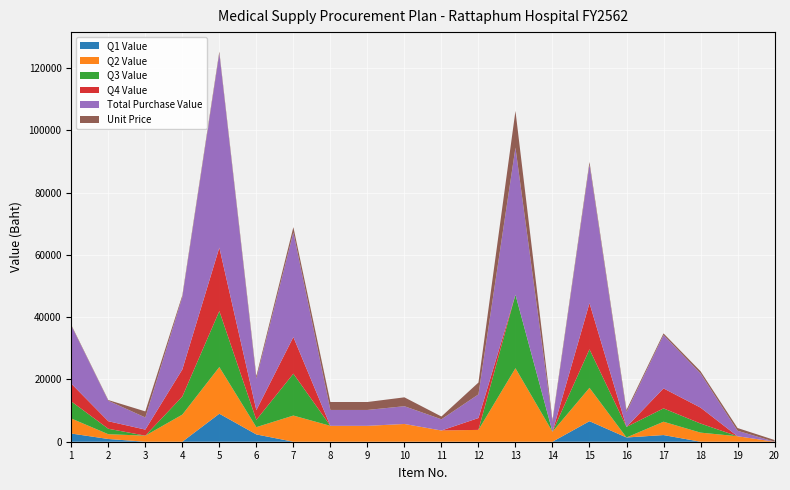

Reading left to right, extract all data points from this chart.

Q1 Value: 2632.2	877.4	0.0	0.0	8988.0	2340.0	0.0	0.0	0.0	0.0	0.0	0.0	0.0	0.0	6591.2	1360.0	2140.0	0.0	0.0	0.0
Q2 Value: 4825.7	1535.5	1947.4	8700.0	14980.0	2340.0	8400.0	5100.0	5100.0	5700.0	3600.0	3800.0	23600.0	3210.0	10710.7	0.0	4280.0	2920.0	1760.0	0.0
Q3 Value: 5483.8	1754.8	0.0	5800.0	17976.0	2340.0	13440.0	0.0	0.0	0.0	0.0	0.0	23600.0	0.0	12358.5	3400.0	4280.0	2920.0	0.0	0.0
Q4 Value: 5703.1	2412.8	1947.4	8700.0	20372.8	3120.0	11760.0	0.0	0.0	0.0	0.0	3800.0	0.0	0.0	14830.2	0.0	6420.0	5110.0	0.0	0.0
Total Purchase Value: 18644.8	6580.5	3894.8	23200.0	62316.8	10140.0	33600.0	5100.0	5100.0	5700.0	3600.0	7600.0	47200.0	3210.0	44490.6	4760.0	17120.0	10950.0	1760.0	0.0
Unit Price: 219.3	219.3	1947.4	580.0	599.2	780.0	1680.0	2550.0	2550.0	2850.0	900.0	3800.0	11800.0	535.0	823.9	680.0	535.0	730.0	880.0	540.0